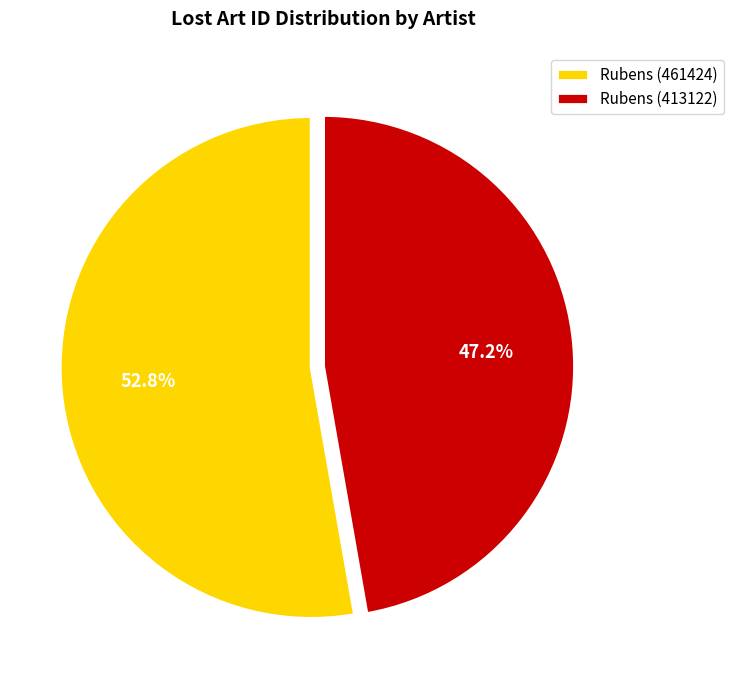

Is there any slice that represents more than half of the pie?

Yes